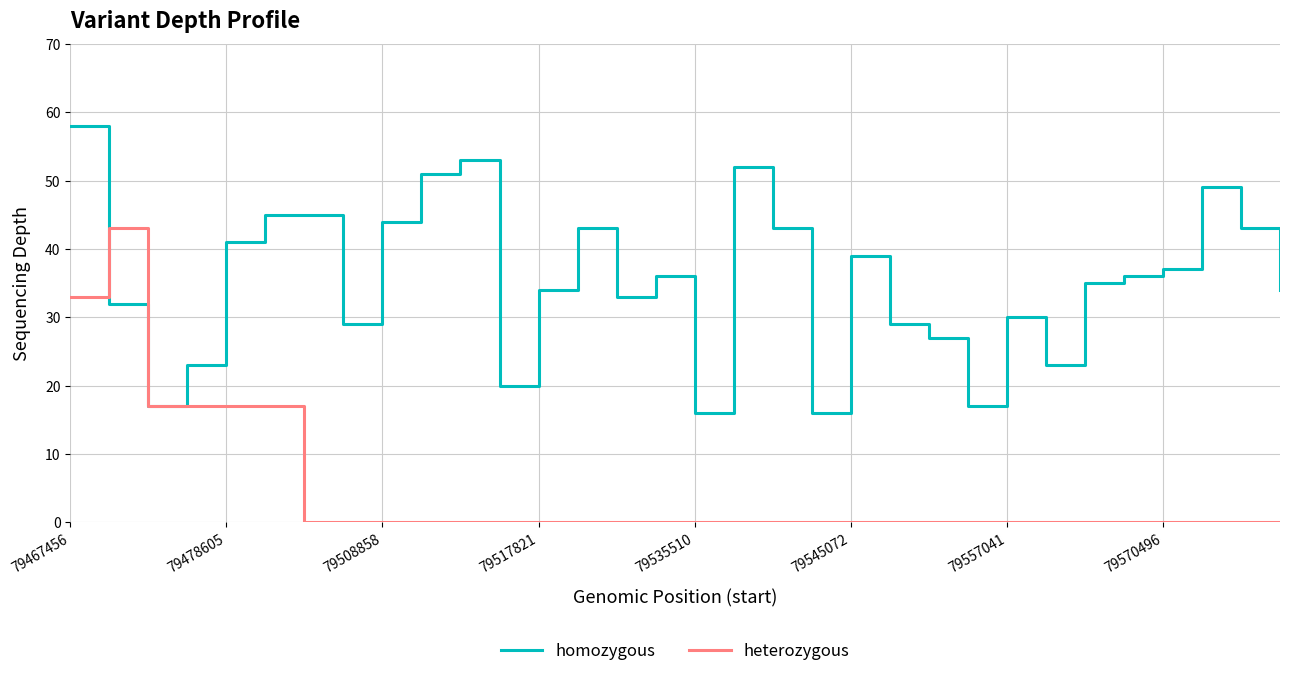

Rank the series by their average value, from highest to lowest.

homozygous, heterozygous